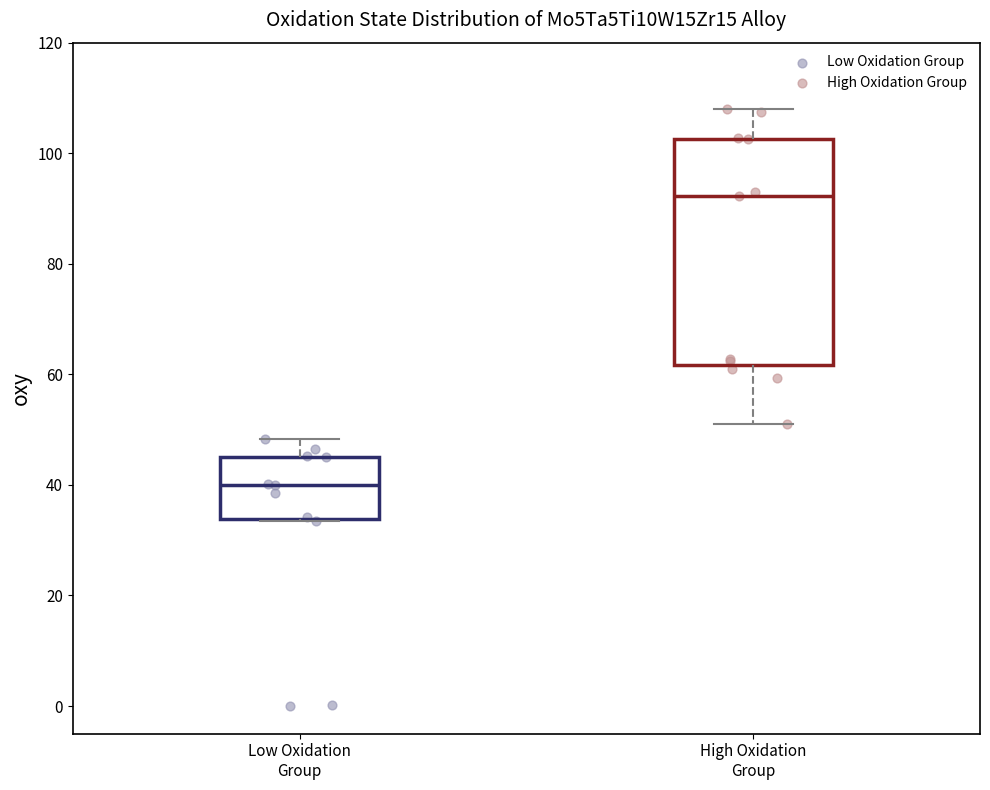

Which box's median line is the lowest?

Low Oxidation Group